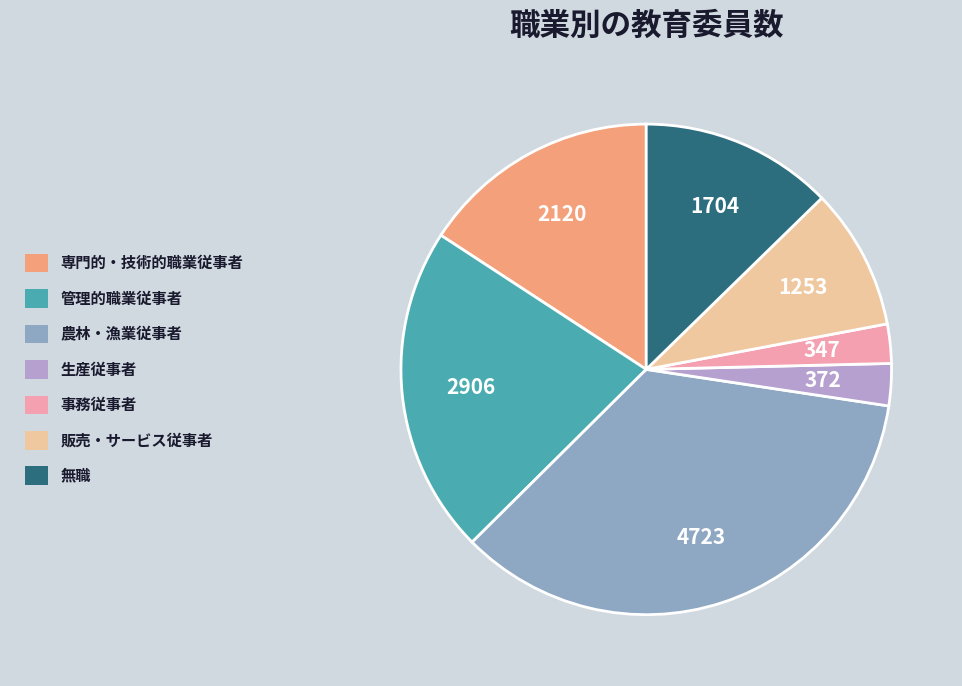

What is the ratio of the value at 無職 to the value at 専門的・技術的職業従事者?

0.8